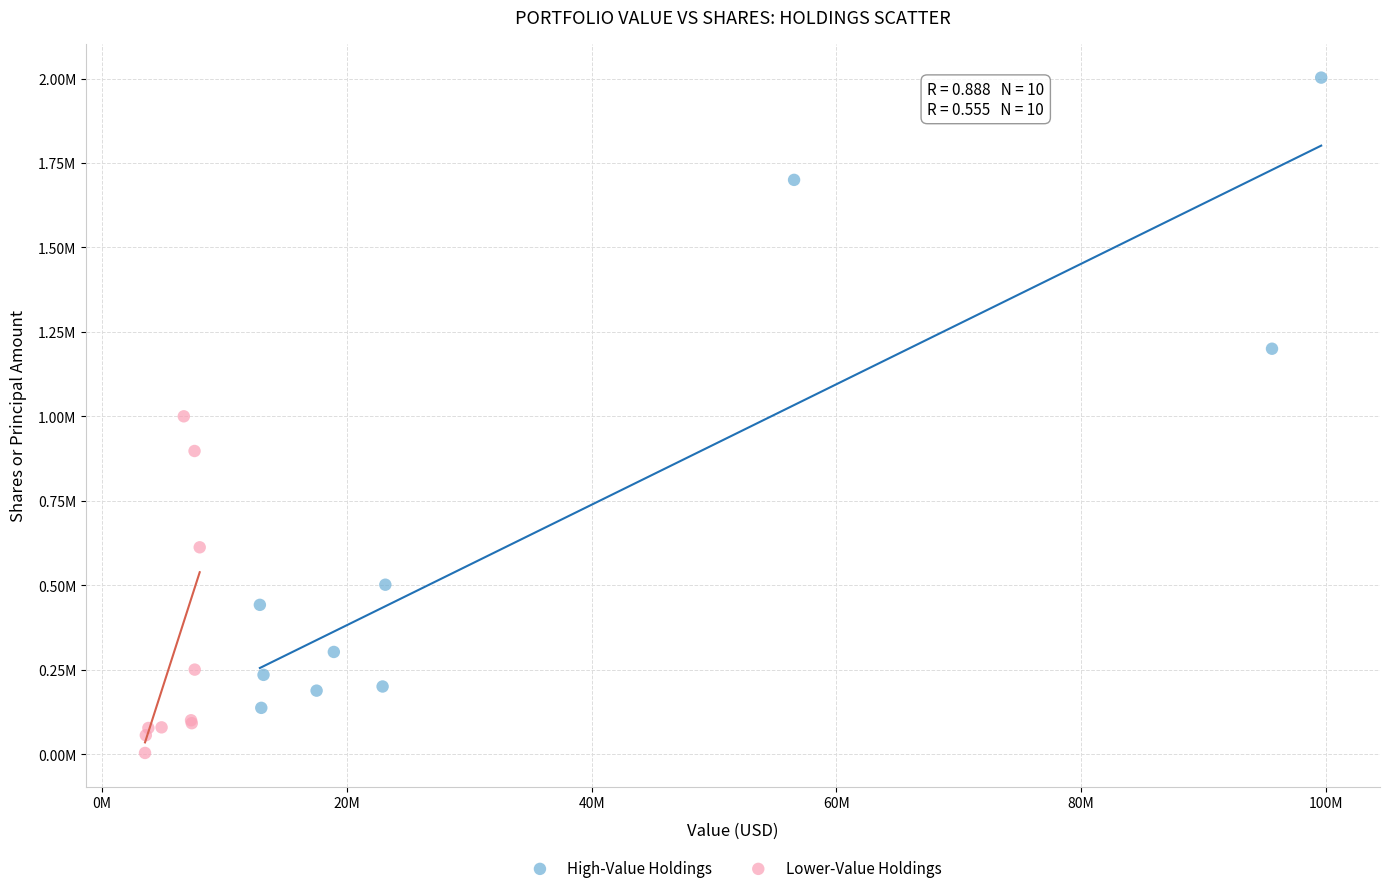

What are all the series names shown in the legend?

High-Value Holdings, Lower-Value Holdings